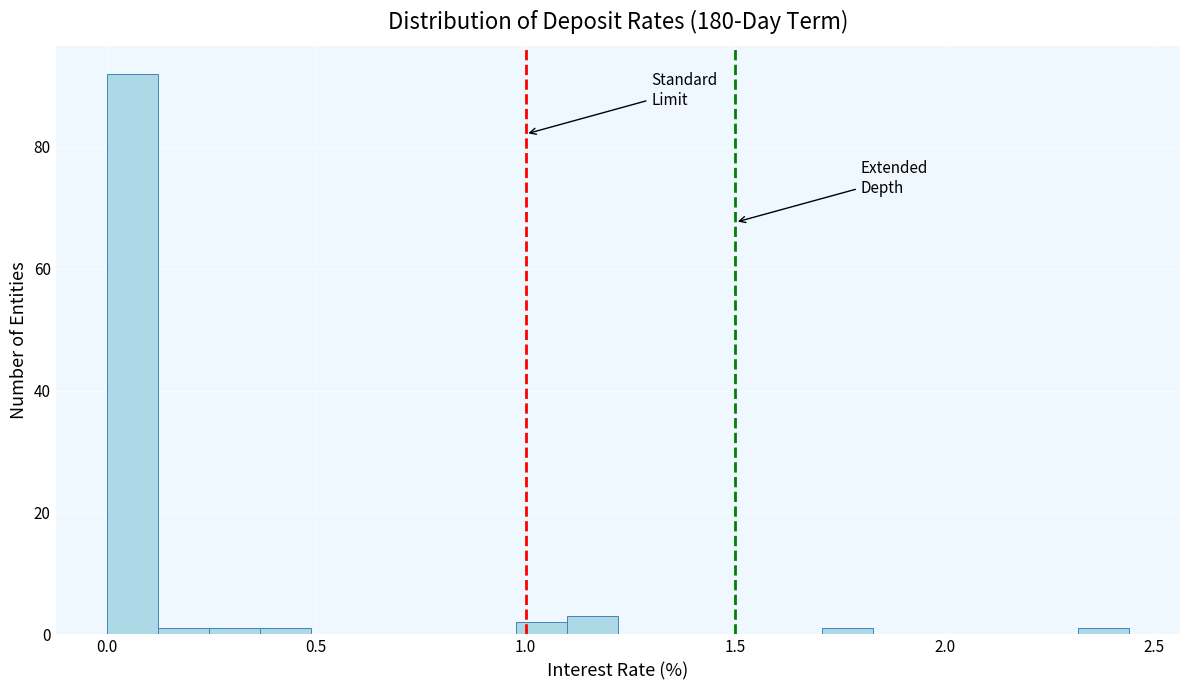

Around what value on the x-axis is the tallest bar? Give the approximate position of its centre, as read against the axis.

0.05